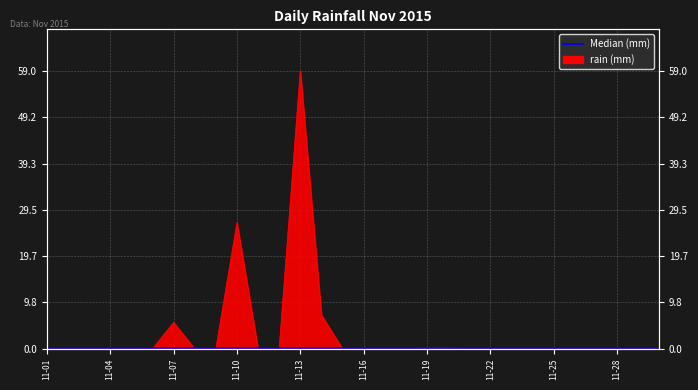

What is the sum of the values at 2015-11-26 and 2015-11-20?

0.2